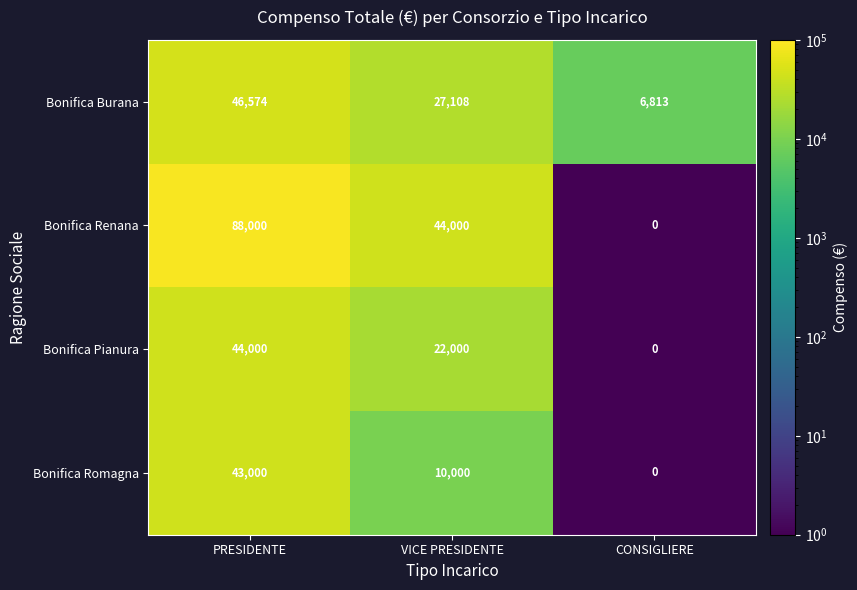

What is the lowest value of the Bonifica Burana series?

6813